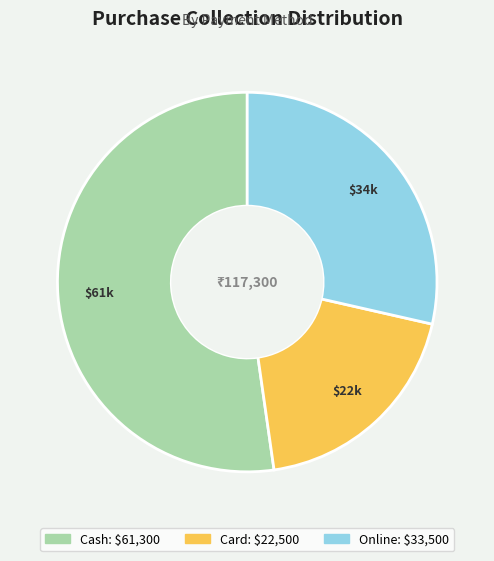

True or false: Card accounts for 6% of the total.

False